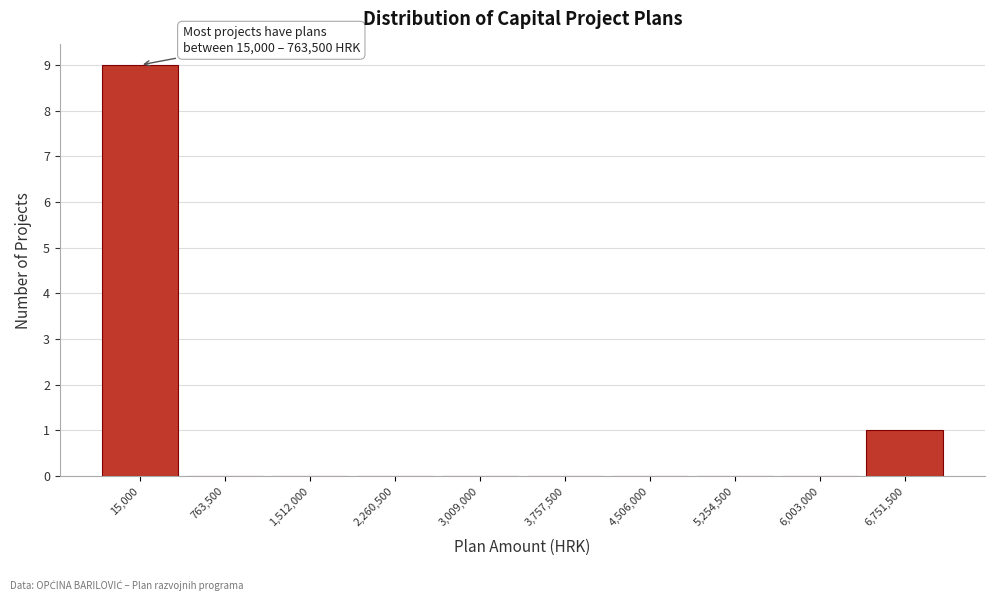

Reading left to right, extract all data points from this chart.

15,000=9	763,500=0	1,512,000=0	2,260,500=0	3,009,000=0	3,757,500=0	4,506,000=0	5,254,500=0	6,003,000=0	6,751,500=1